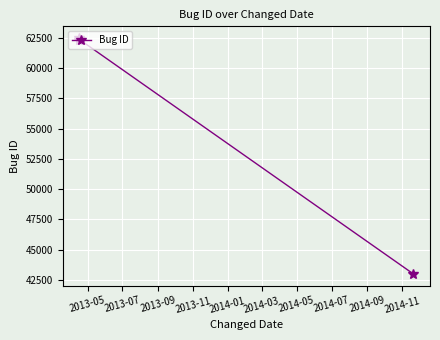

What is the difference between the second highest and minimum values?

19372